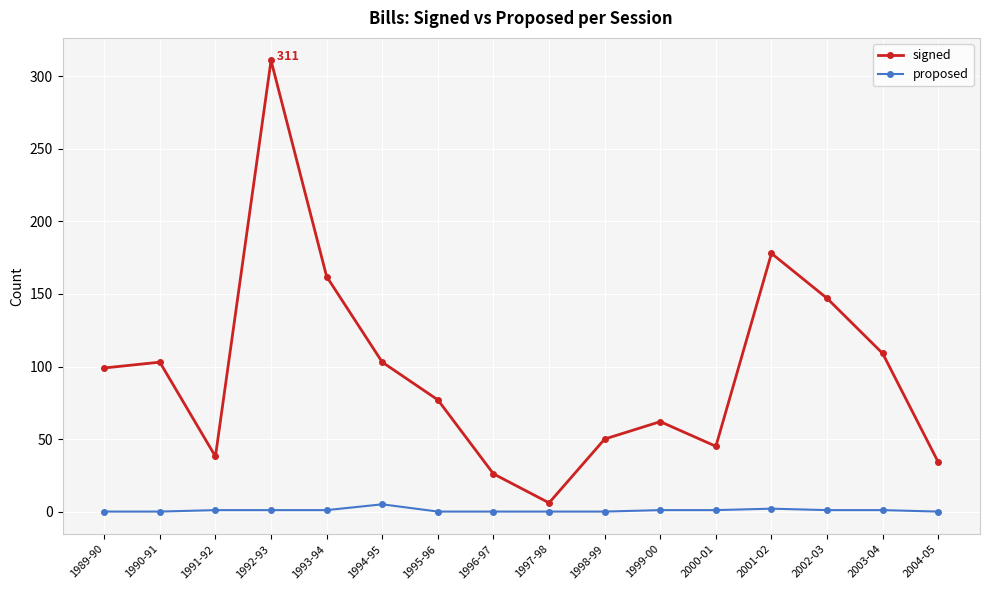

Is the value of proposed at 2002-03 greater than the value of signed at 1999-00?

No